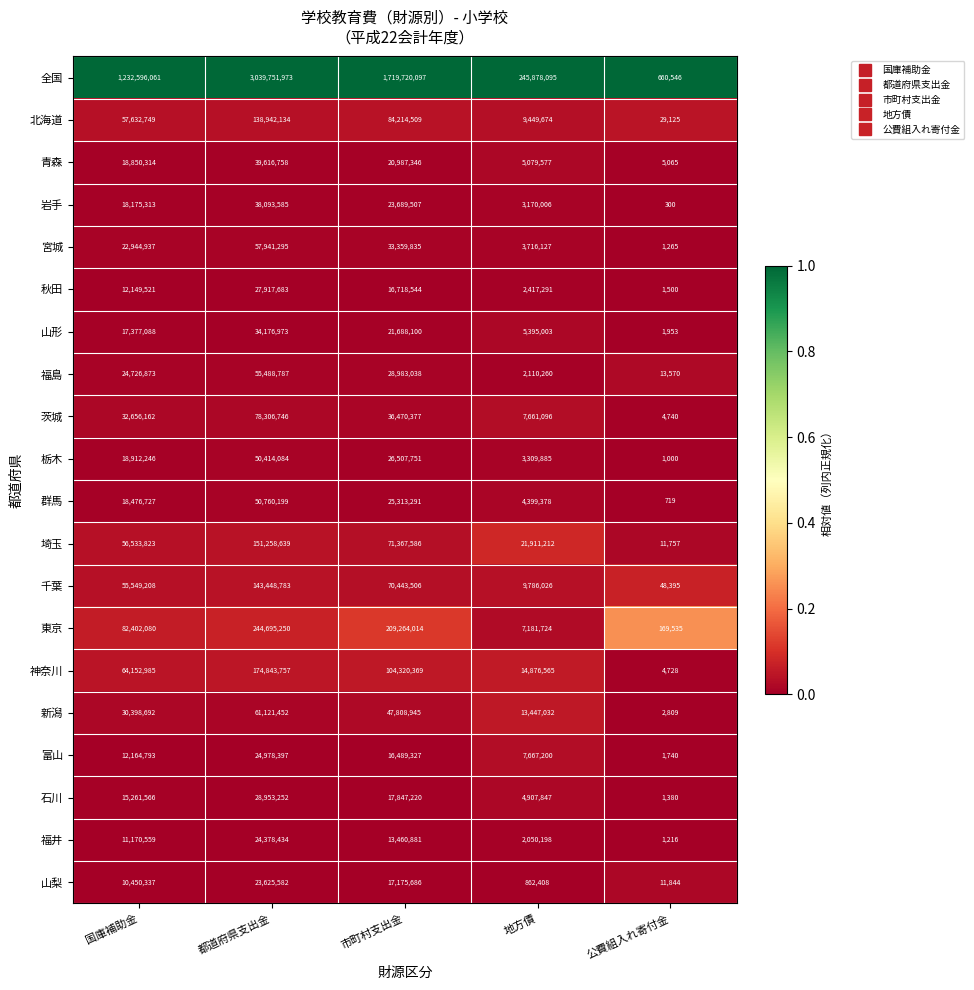

Which series has the largest total across all categories?

全国